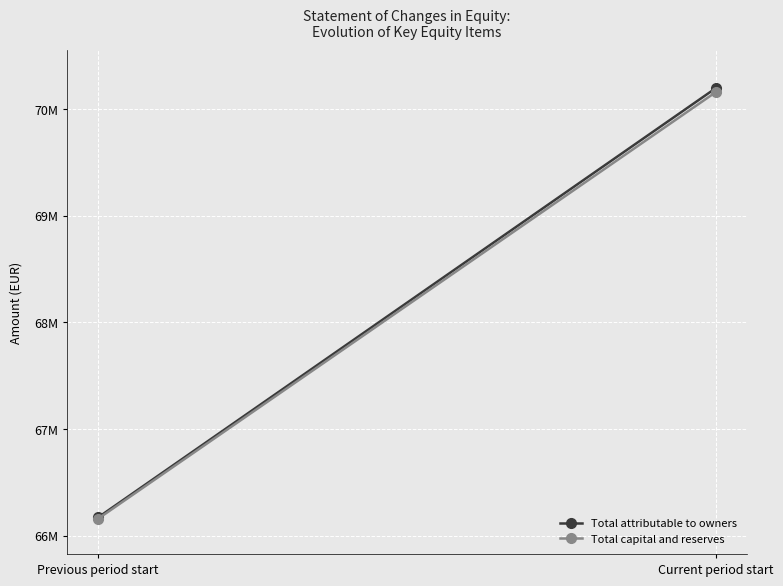

Rank the series at Current period start from lowest to highest value.

Total capital and reserves, Total attributable to owners